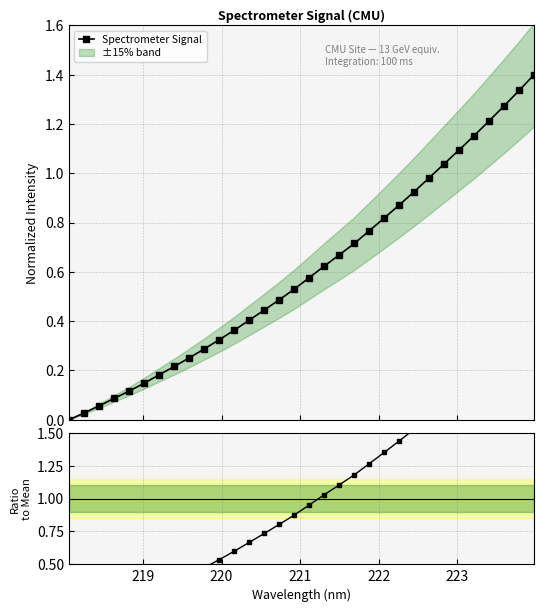

What is the maximum value for Spectrometer Signal?

1.4